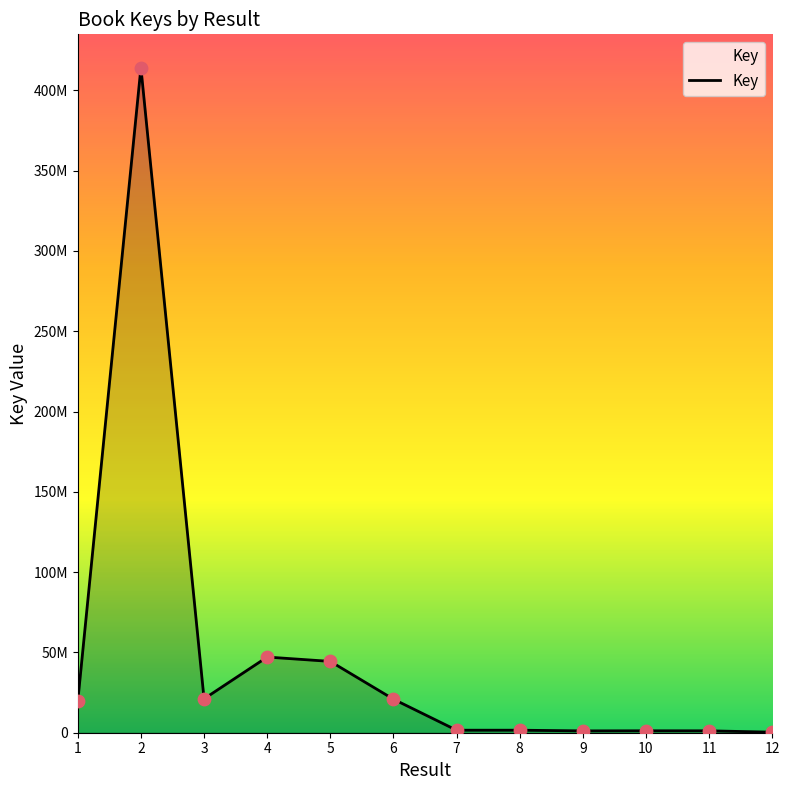

Which has a higher value, 2 or 11?

2